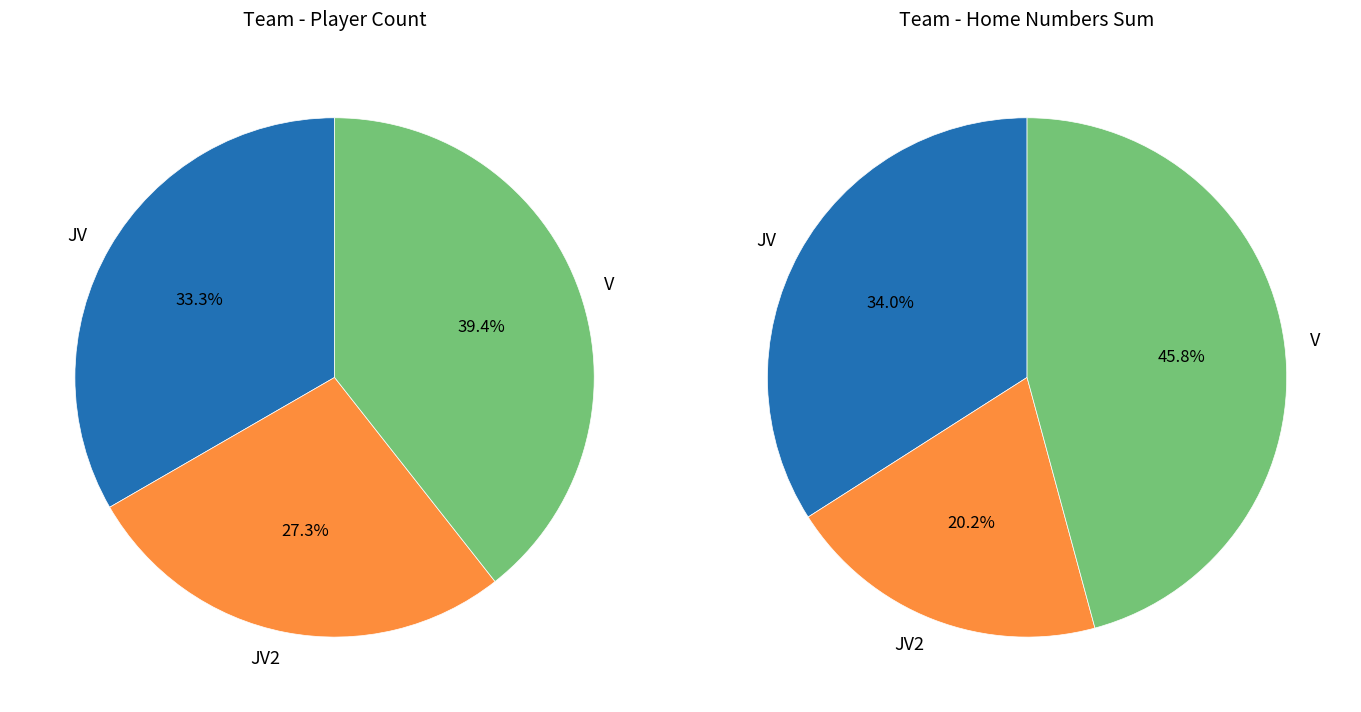

True or false: JV2 accounts for 27% of the total.

True